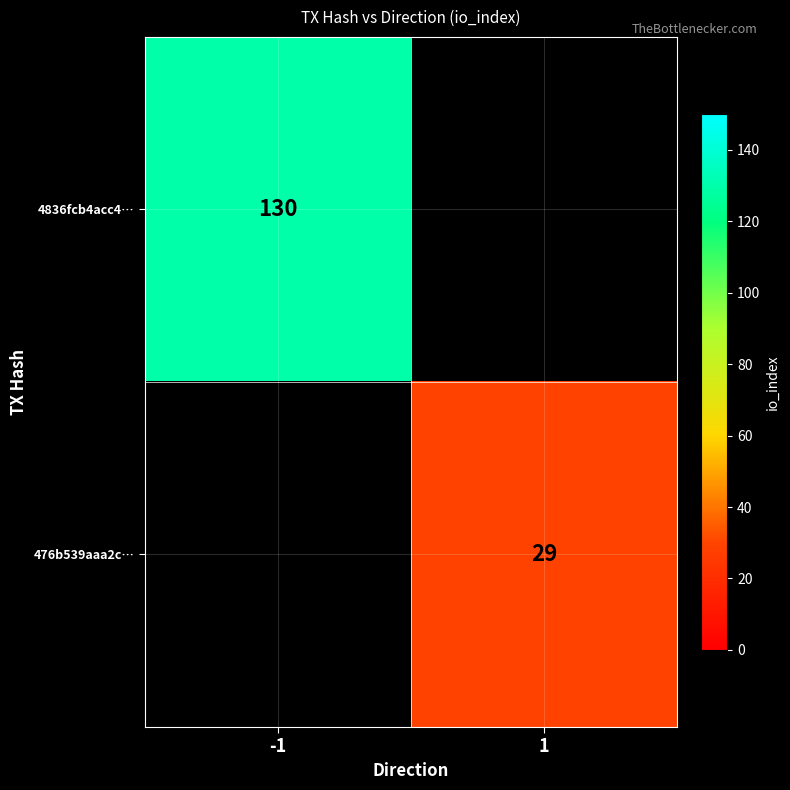

How many categories are shown in the chart?

2